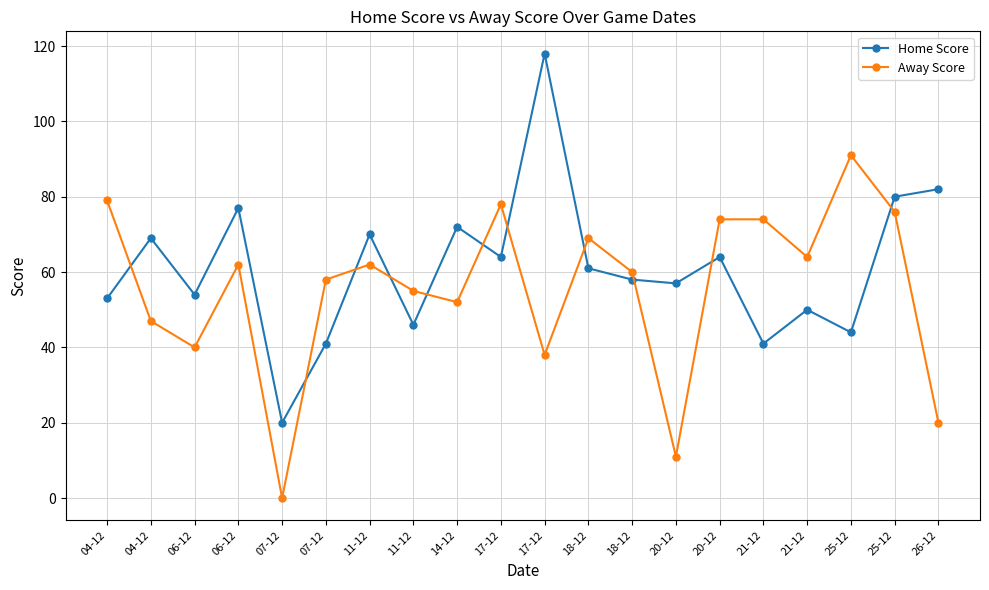

How many values in the Away Score series are below 62?

10